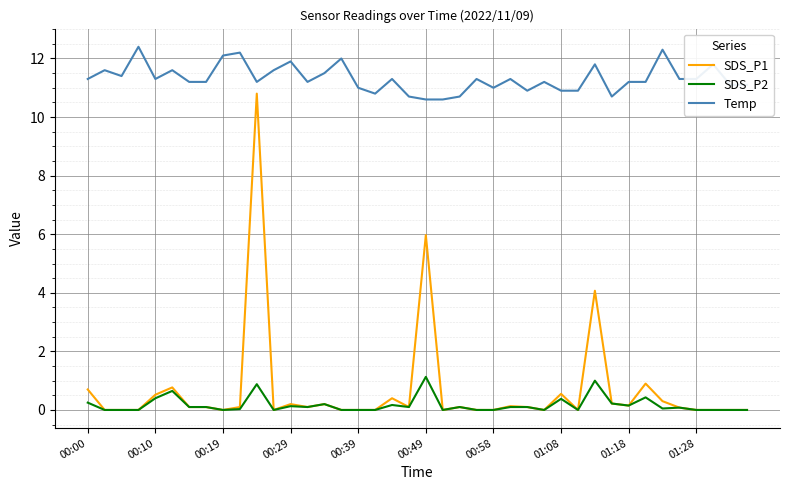

Which series has the largest range (max minus min)?

SDS_P1